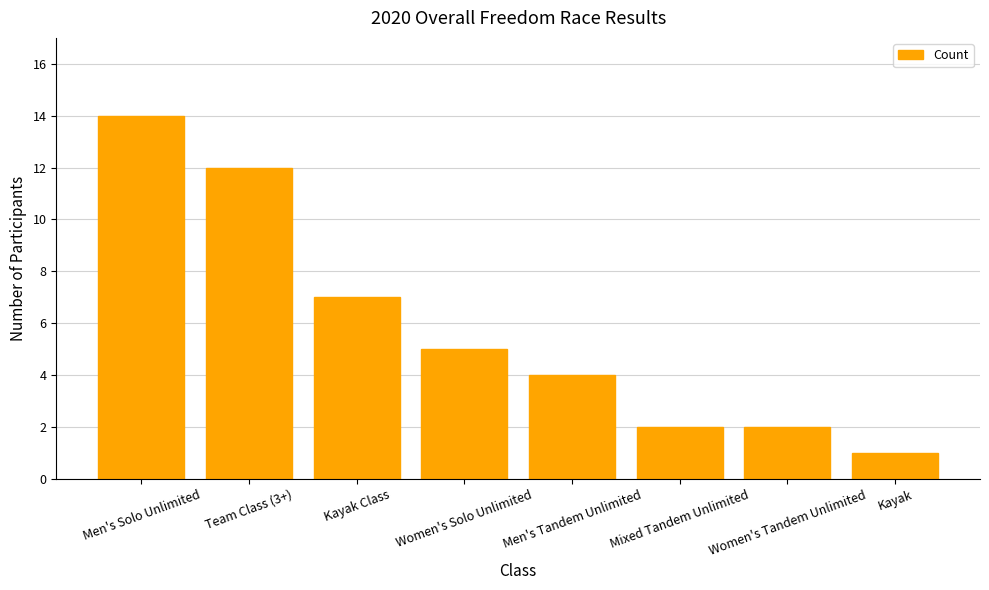

Which category has the highest value across all series?

Men's Solo Unlimited